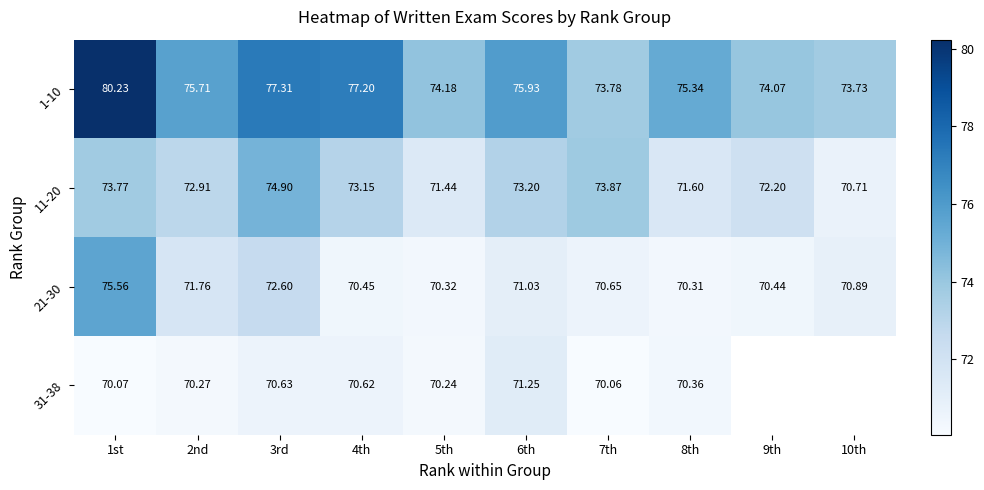

True or false: 1-10 has a value of 117.6 at 8th.

False